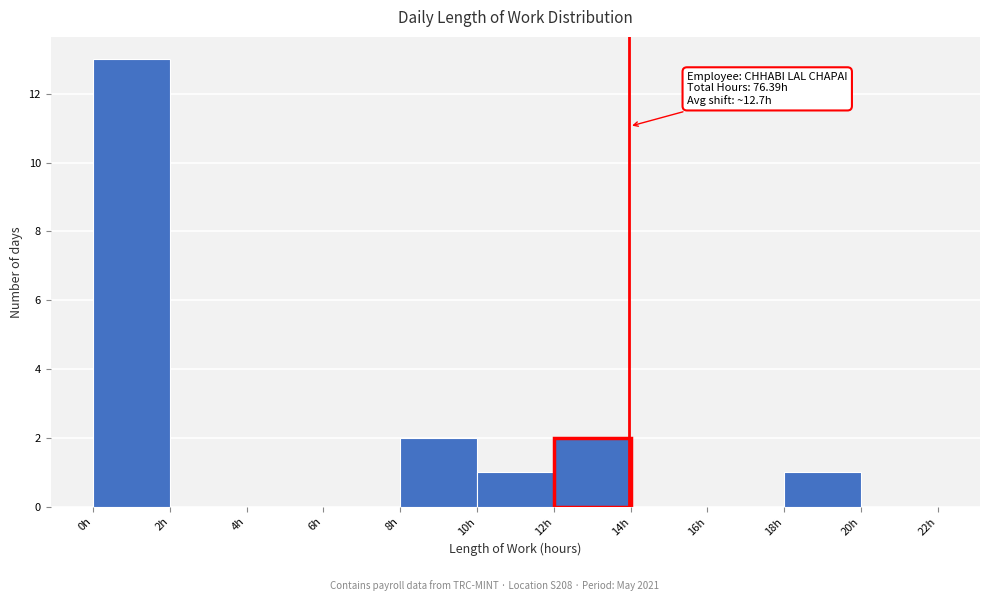

Which range on the x-axis has the tallest bar?

0 to 2